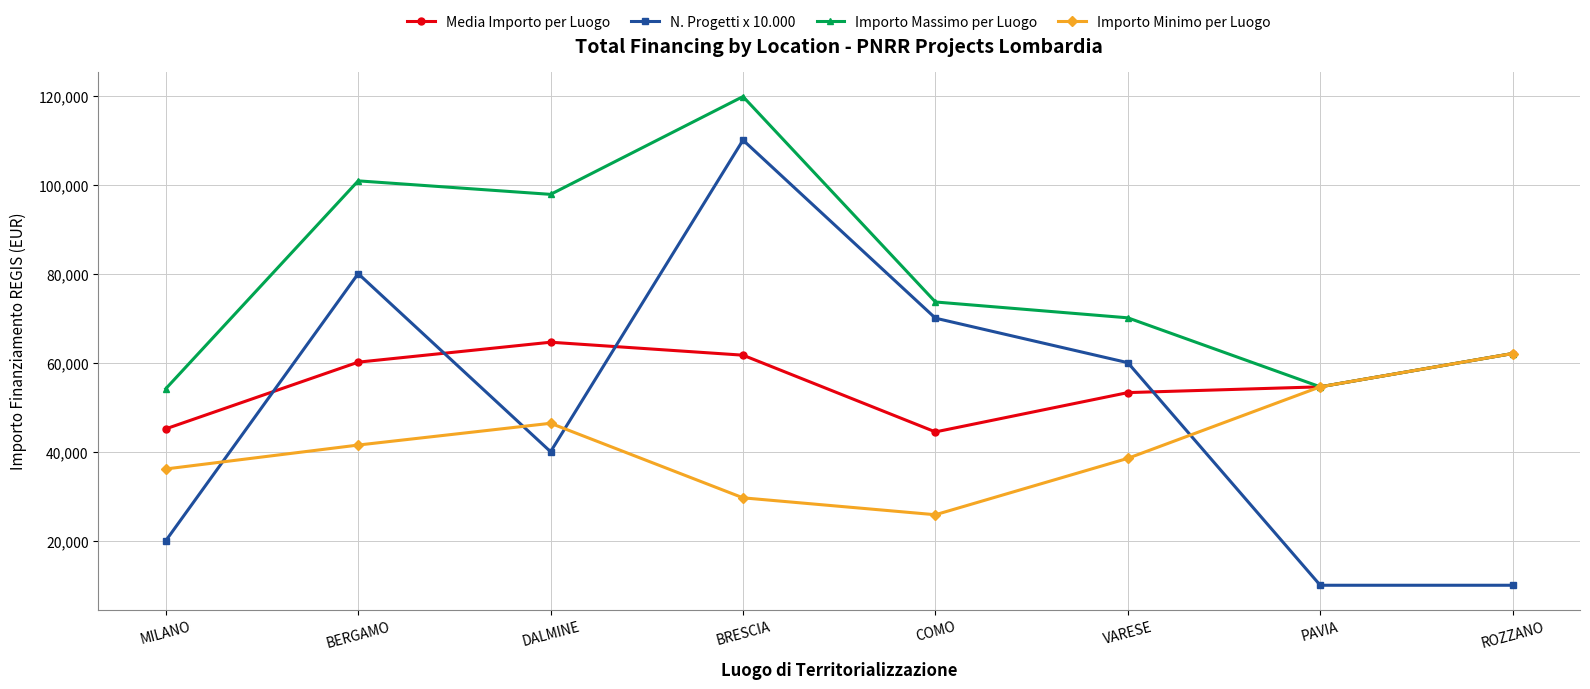

What is the value of the N. Progetti x 10.000 point at the 3rd from the left?

40000.0